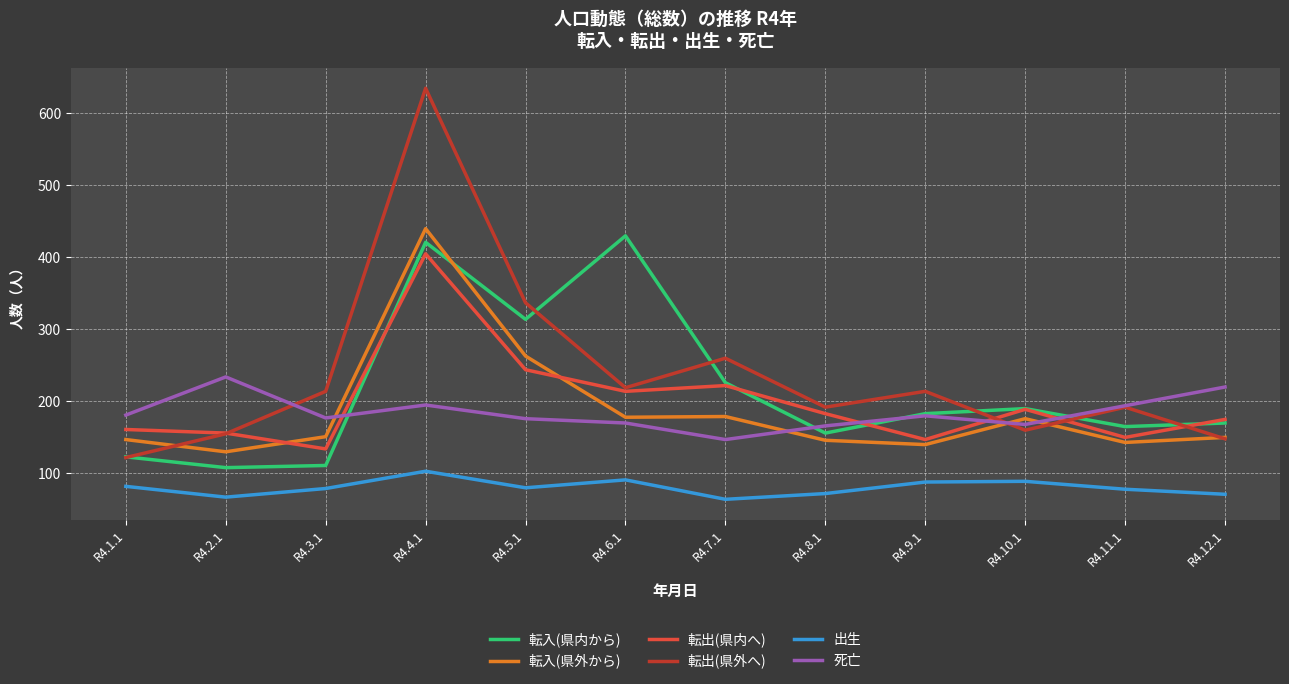

Which series has the largest total across all categories?

転出(県外へ)